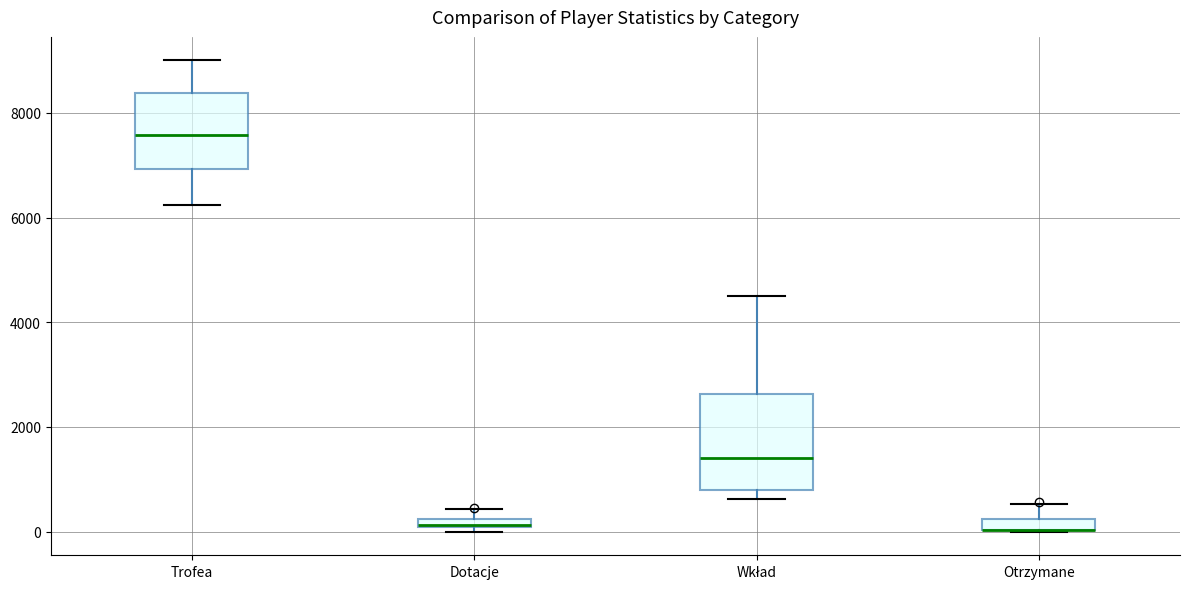

Comparing the boxes themselves (not the whiskers), which one is the tallest?

Wkład